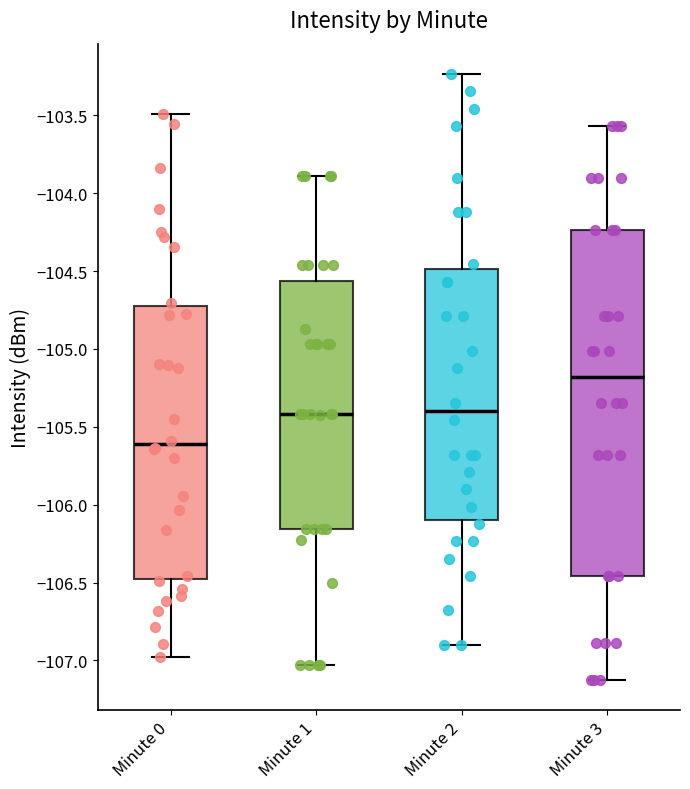

Reading left to right, transcribe this box plot: for each box, give where its median line is, the range the box spans, and where its two whiskers end, as read against the y-axis. The values are not printed on the chart, so give them approximately, as read against the axis.

Minute 0: median -105.60, box -106.50 to -104.70, whiskers -107.00 to -103.50
Minute 1: median -105.40, box -106.15 to -104.55, whiskers -107.05 to -103.90
Minute 2: median -105.40, box -106.10 to -104.50, whiskers -106.90 to -103.25
Minute 3: median -105.20, box -106.45 to -104.25, whiskers -107.10 to -103.55